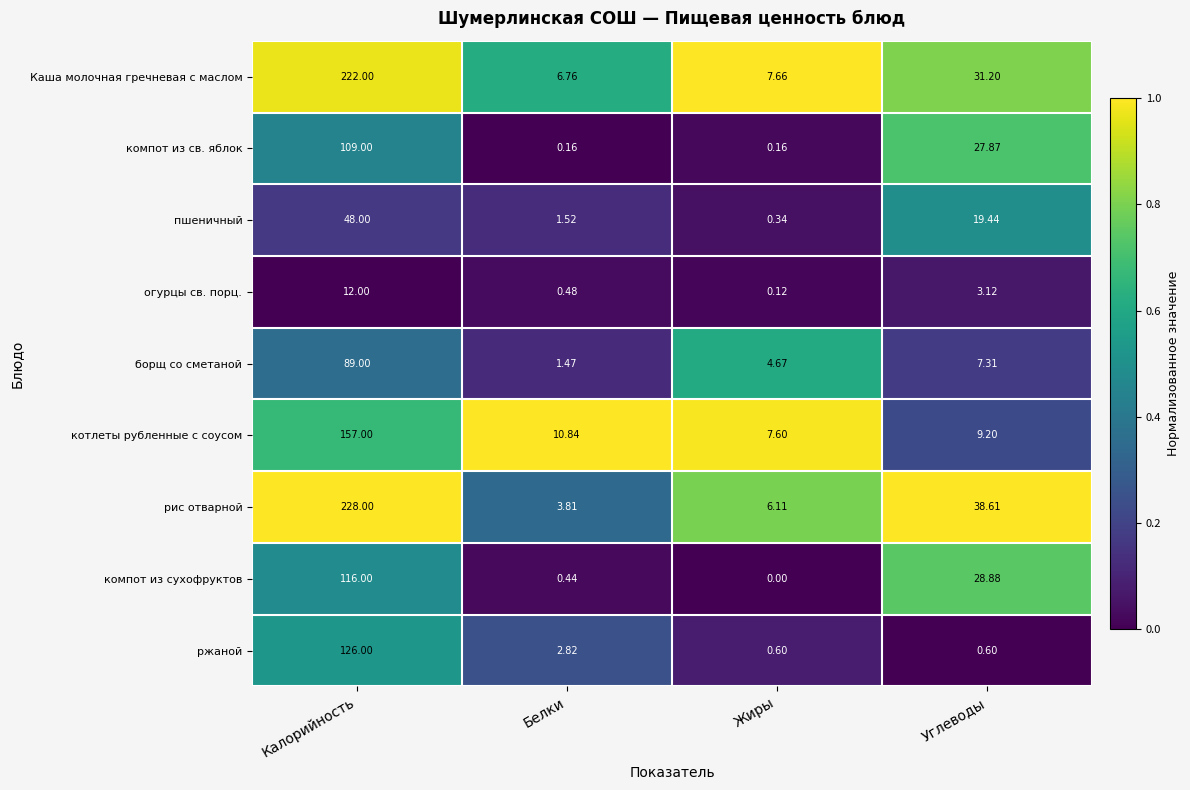

Which series changed the most between Калорийность and Белки?

рис отварной